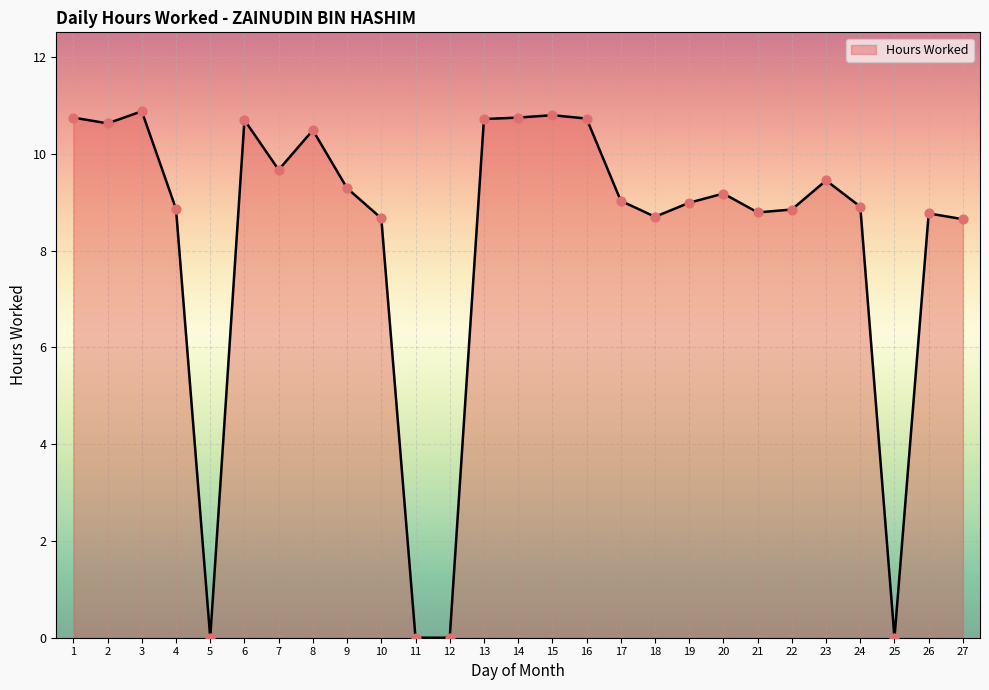

What is the change in value from 24 to 27?

-0.3